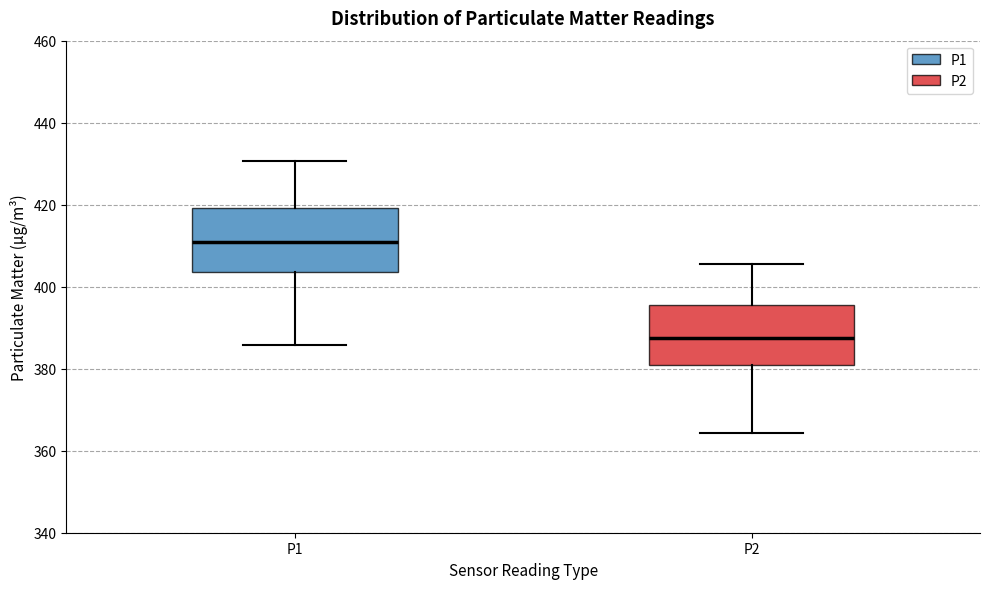

Reading left to right, transcribe this box plot: for each box, give where its median line is, the range the box spans, and where its two whiskers end, as read against the y-axis. The values are not printed on the chart, so give them approximately, as read against the axis.

P1: median 410, box 404 to 420, whiskers 386 to 430
P2: median 388, box 380 to 396, whiskers 364 to 406